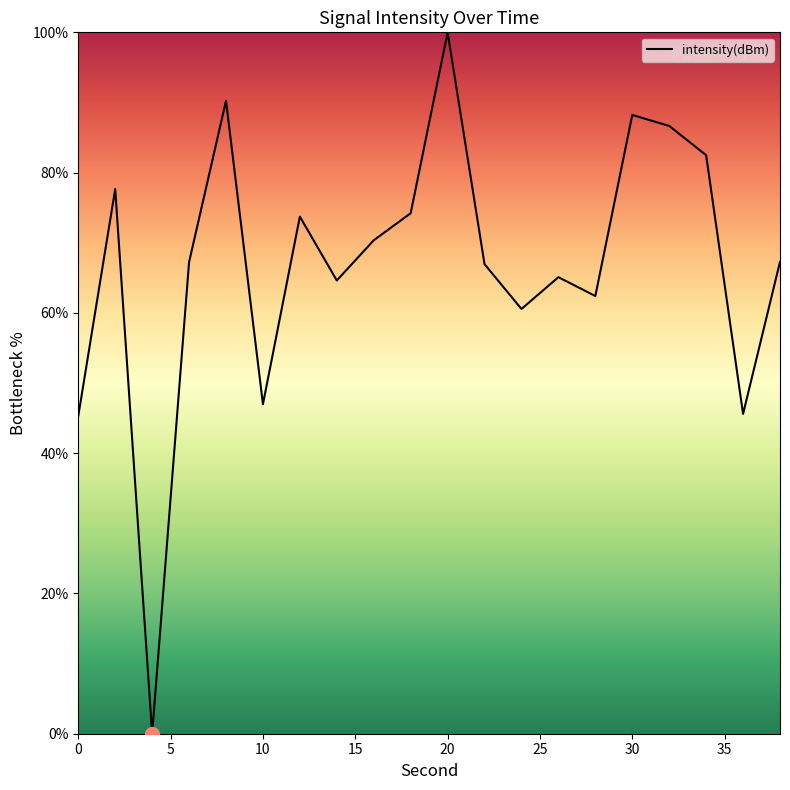

What is the greatest value displayed?

100.0